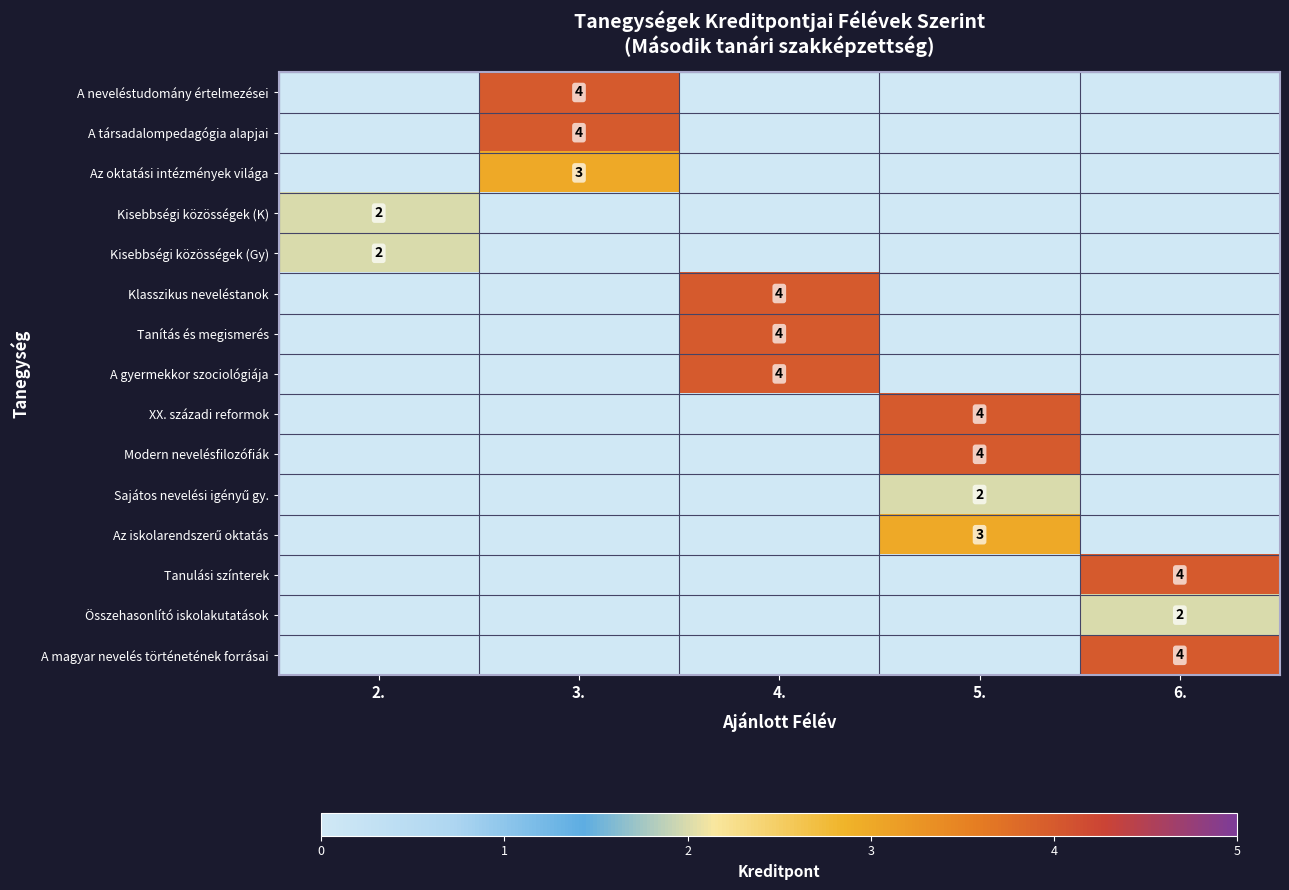

Which has a higher value, 2. or 3.?

3.